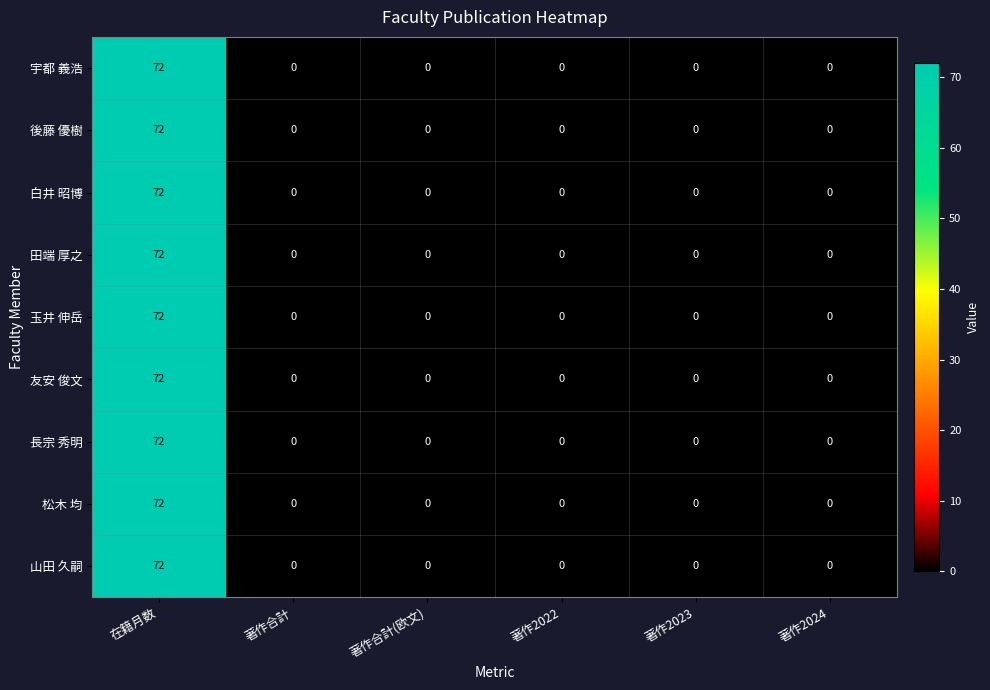

Count the number of categories in the chart.

6